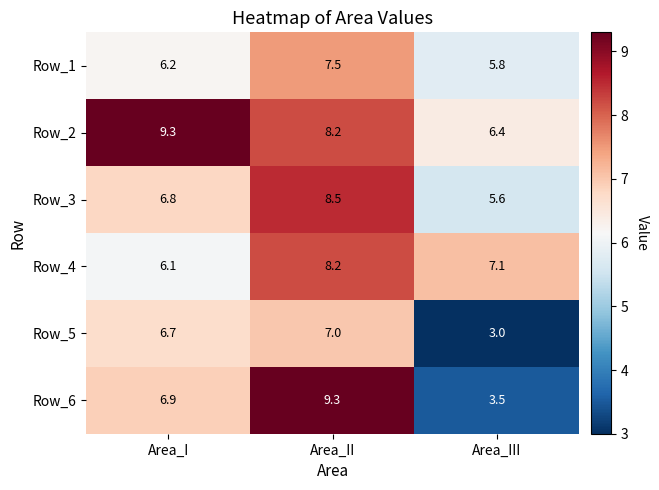

Which category has the highest value in the Row_1 series?

Area_II